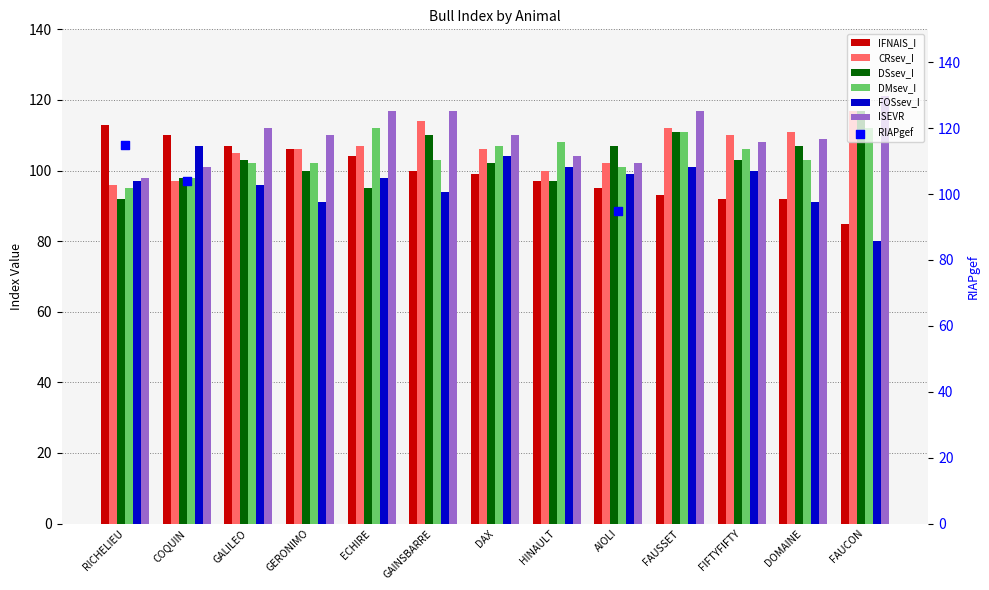

Which series reaches the maximum Y coordinate?

ISEVR